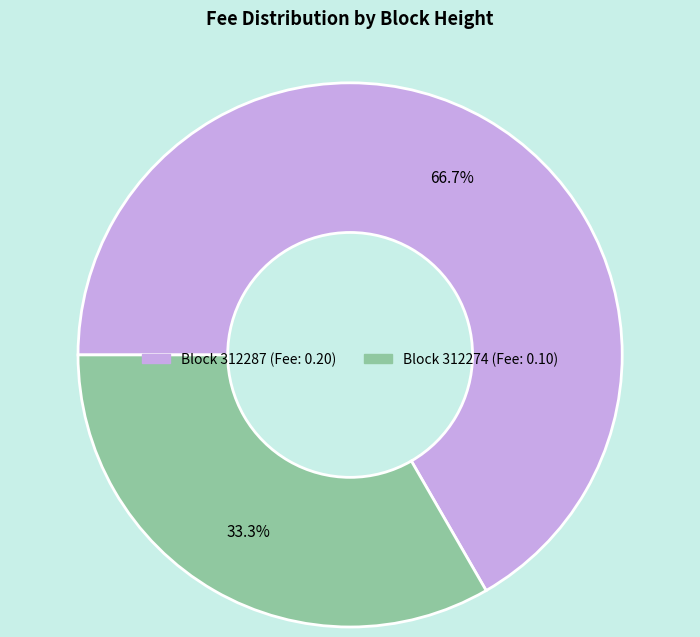

To the nearest percent, what is the difference between the largest and smallest slice percentages?

33%